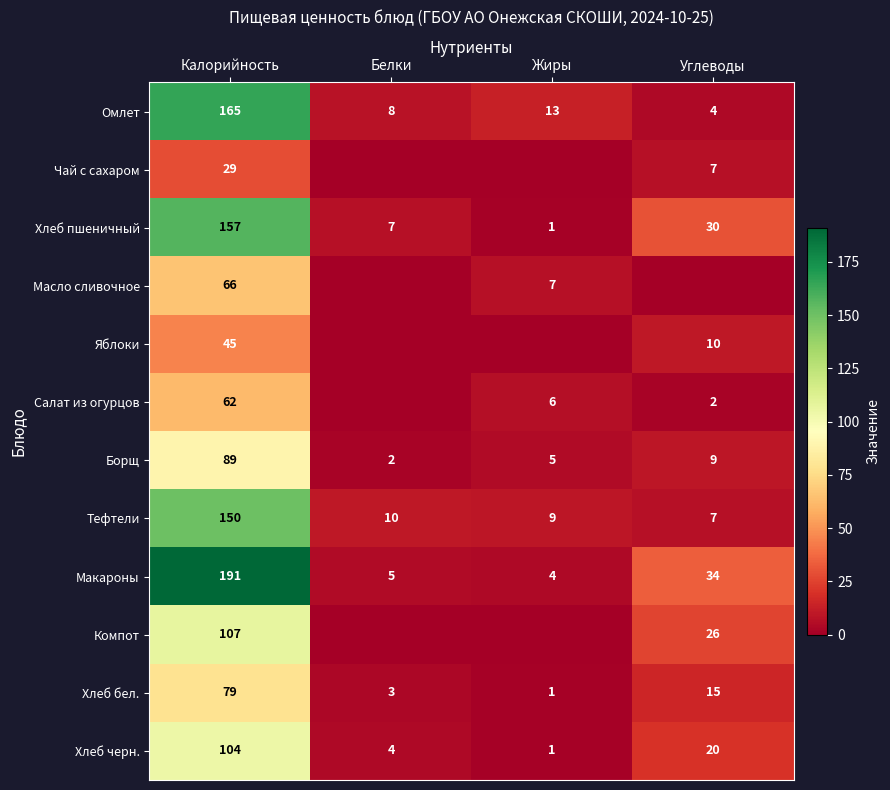

Read the Хлеб бел. value at Углеводы.

15